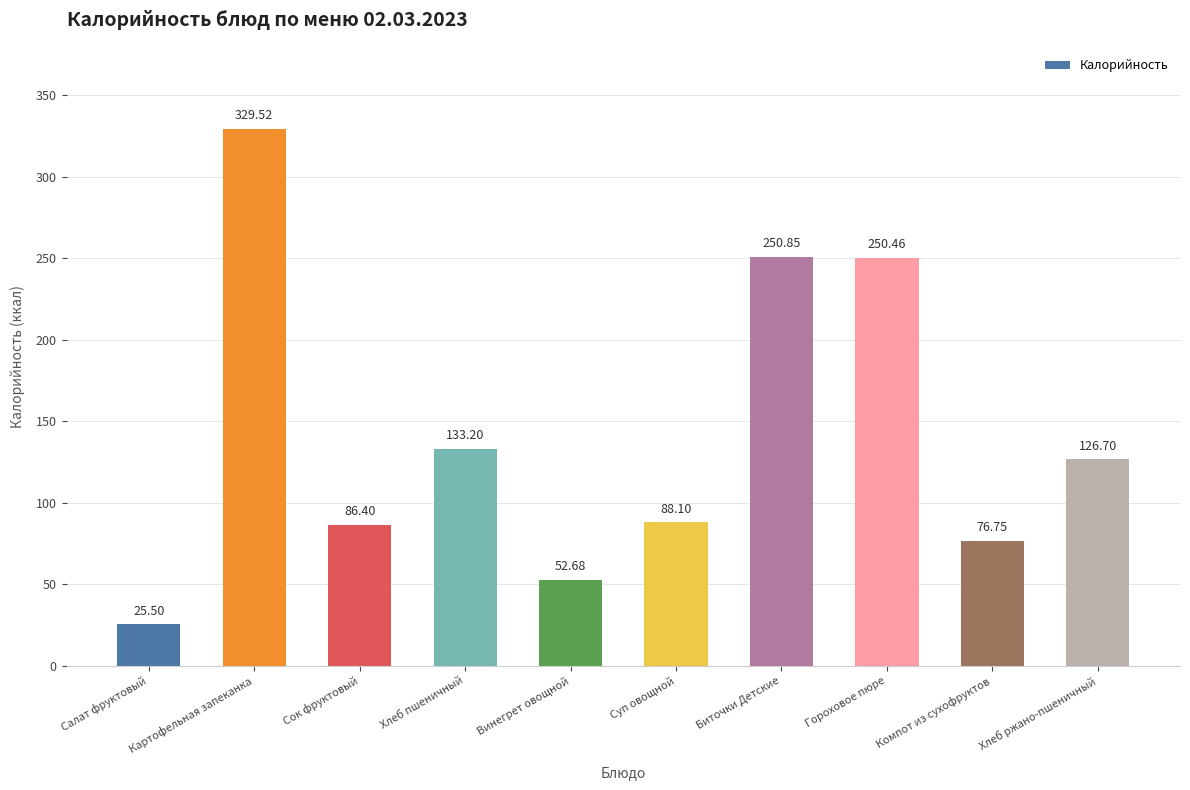

True or false: the data shows 406.6 at Биточки Детские.

False